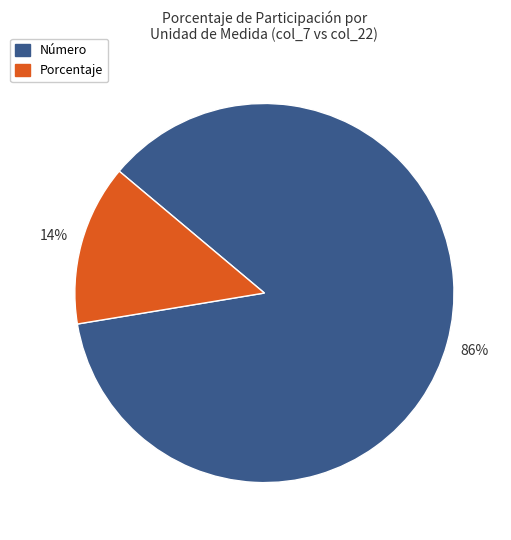

To the nearest percent, what is the average slice percentage?

50%